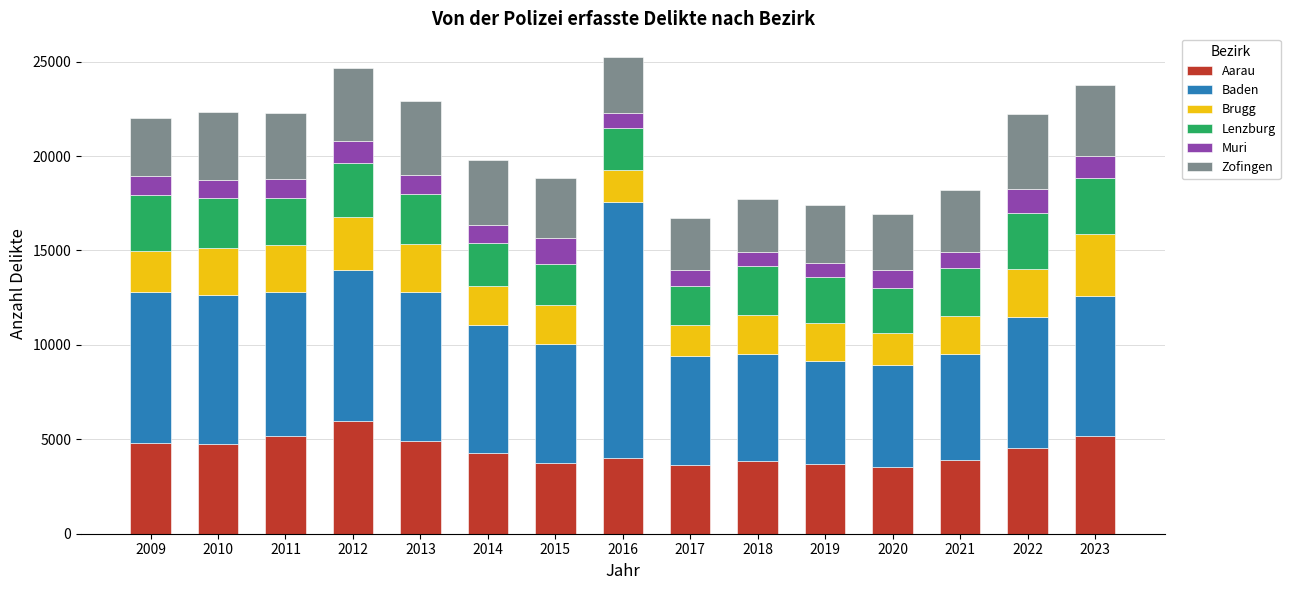

What is the lowest value of the Aarau series?

3532